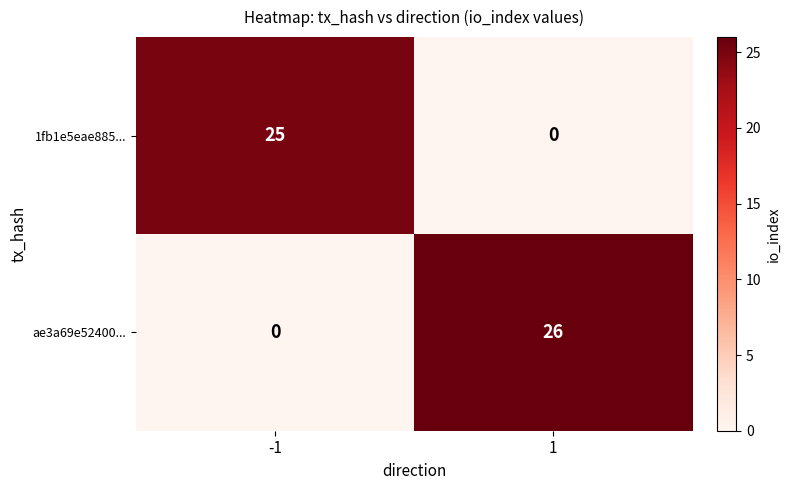

Reading left to right, list all the values displayed in this chart.

1fb1e5eae885...: 25	0
ae3a69e52400...: 0	26